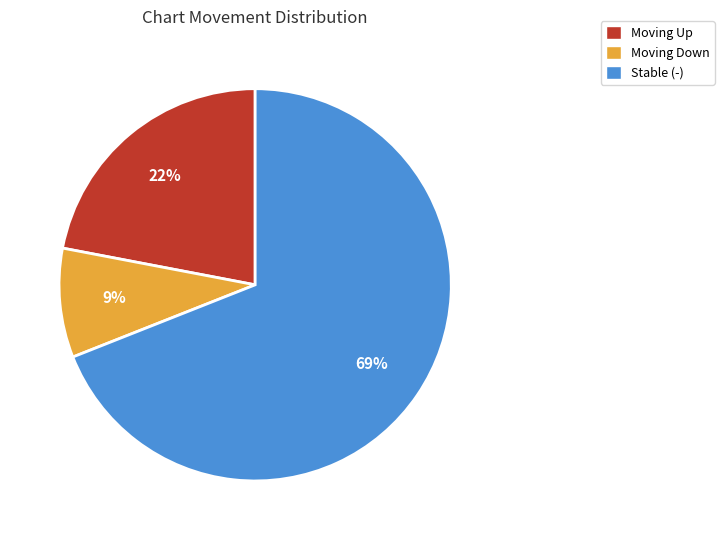

The Stable (-) slice represents 75% of the pie. True or false?

False